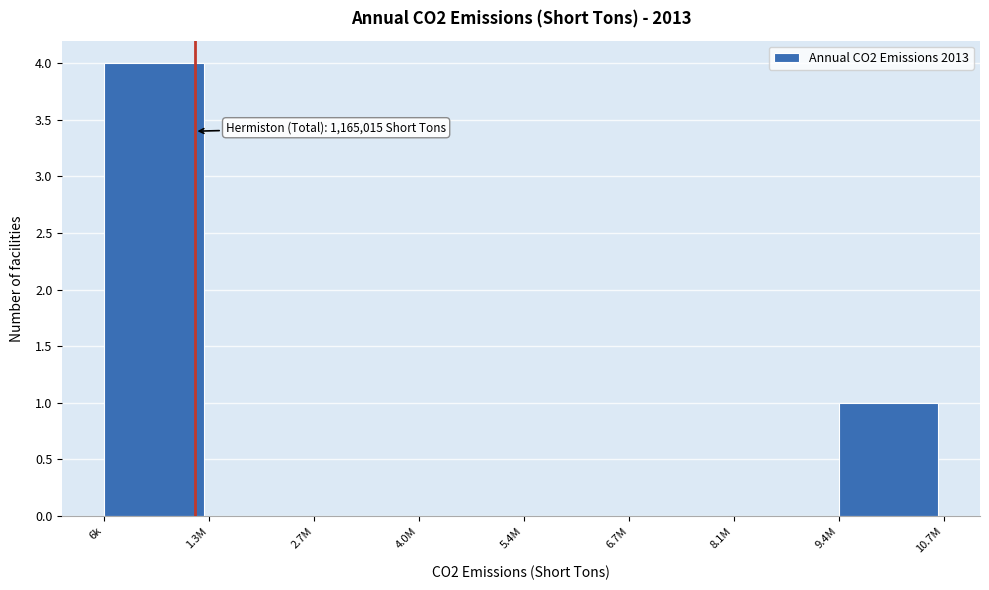

Reading left to right, extract all data points from this chart.

6k=4	1.3M=0	2.7M=0	4.0M=0	5.4M=0	6.7M=0	8.1M=0	9.4M=1